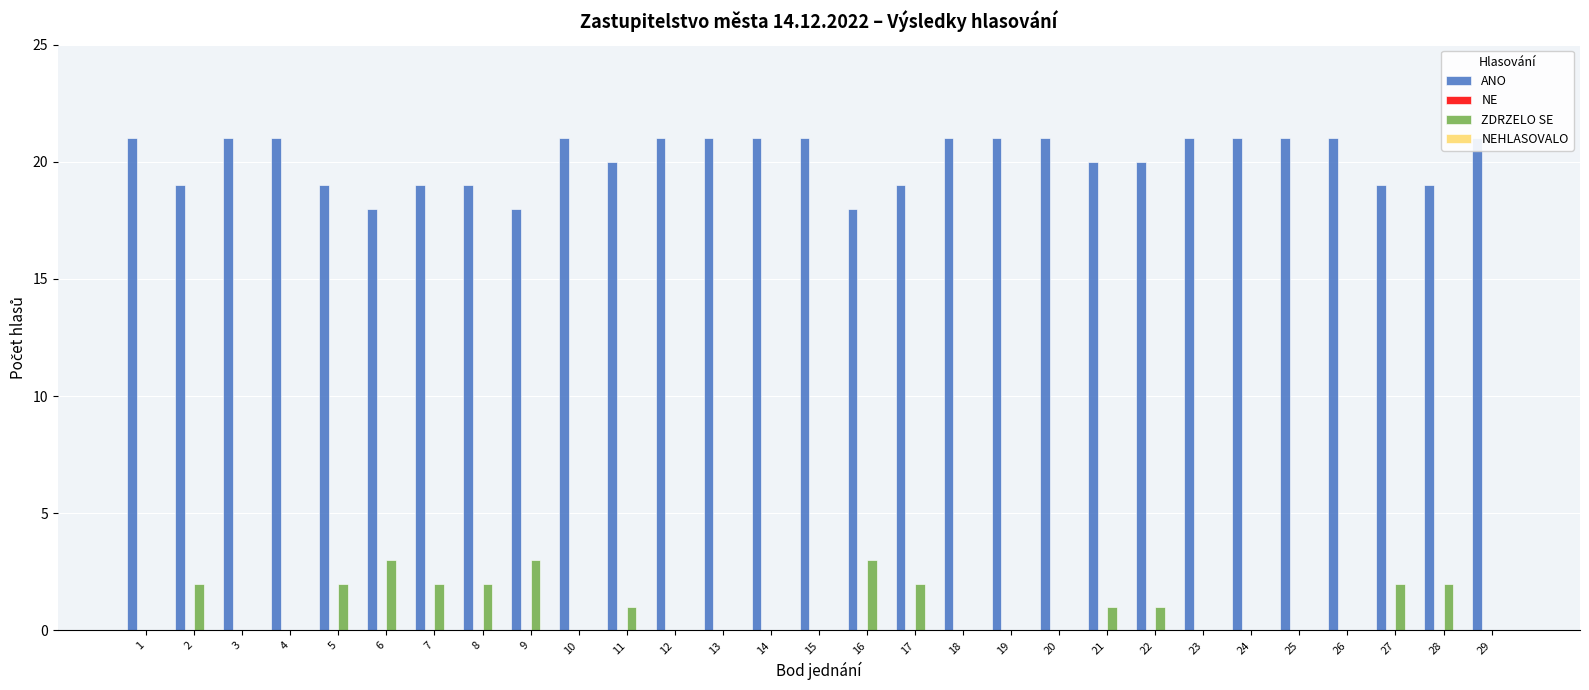

How many groups of bars are there?

29